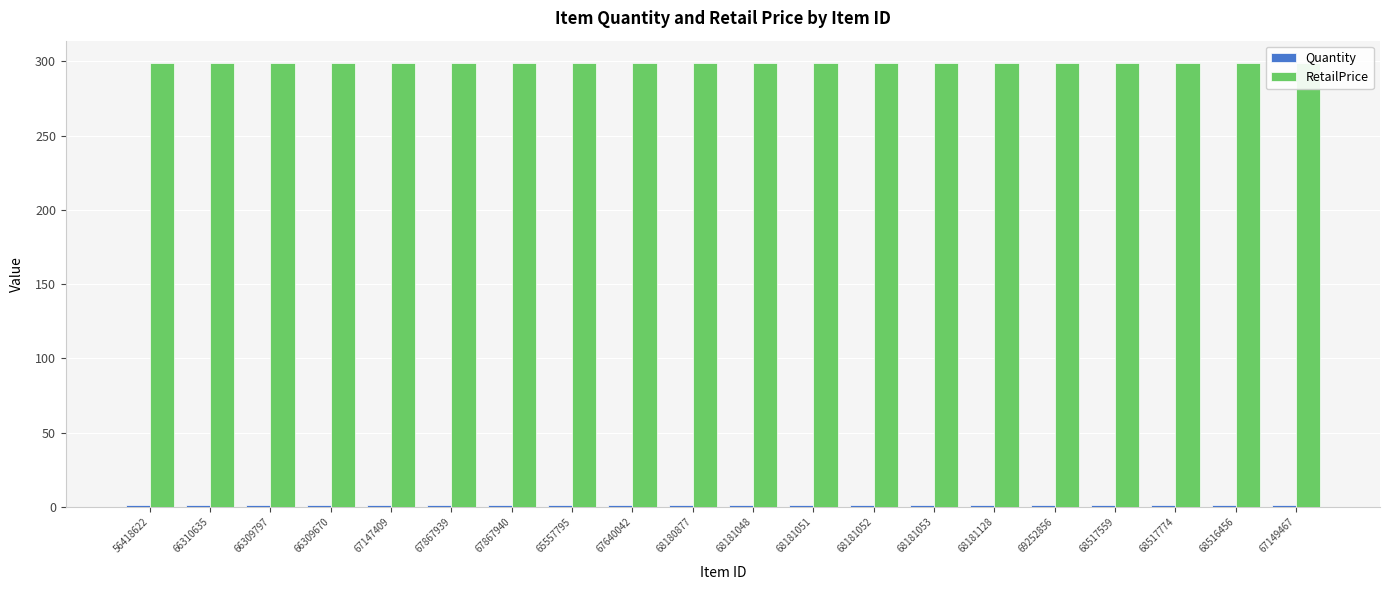

What is the average value of the RetailPrice series?

299